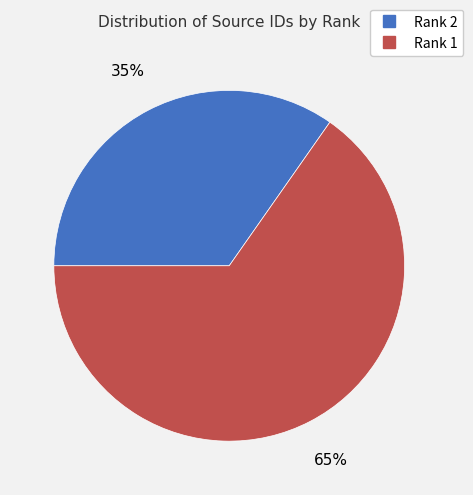

To the nearest percent, what is the average slice percentage?

50%